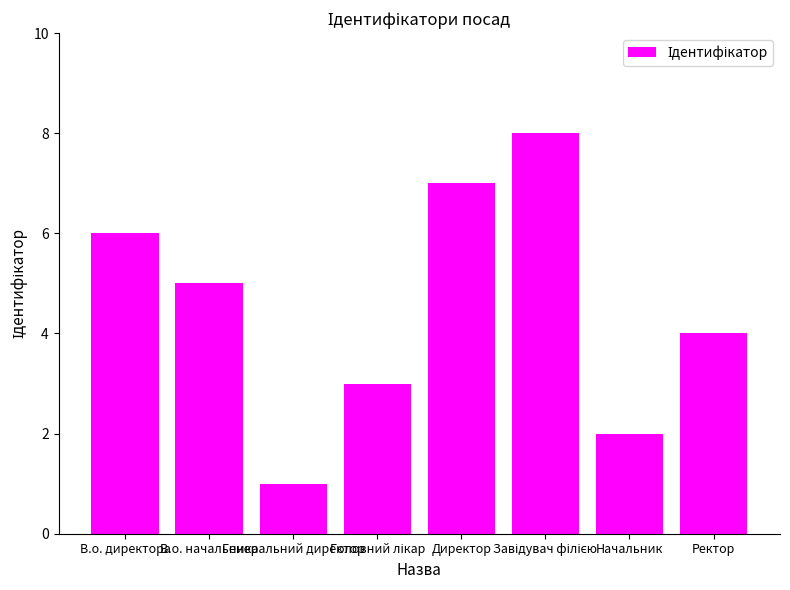

What is the maximum value shown in the chart?

8